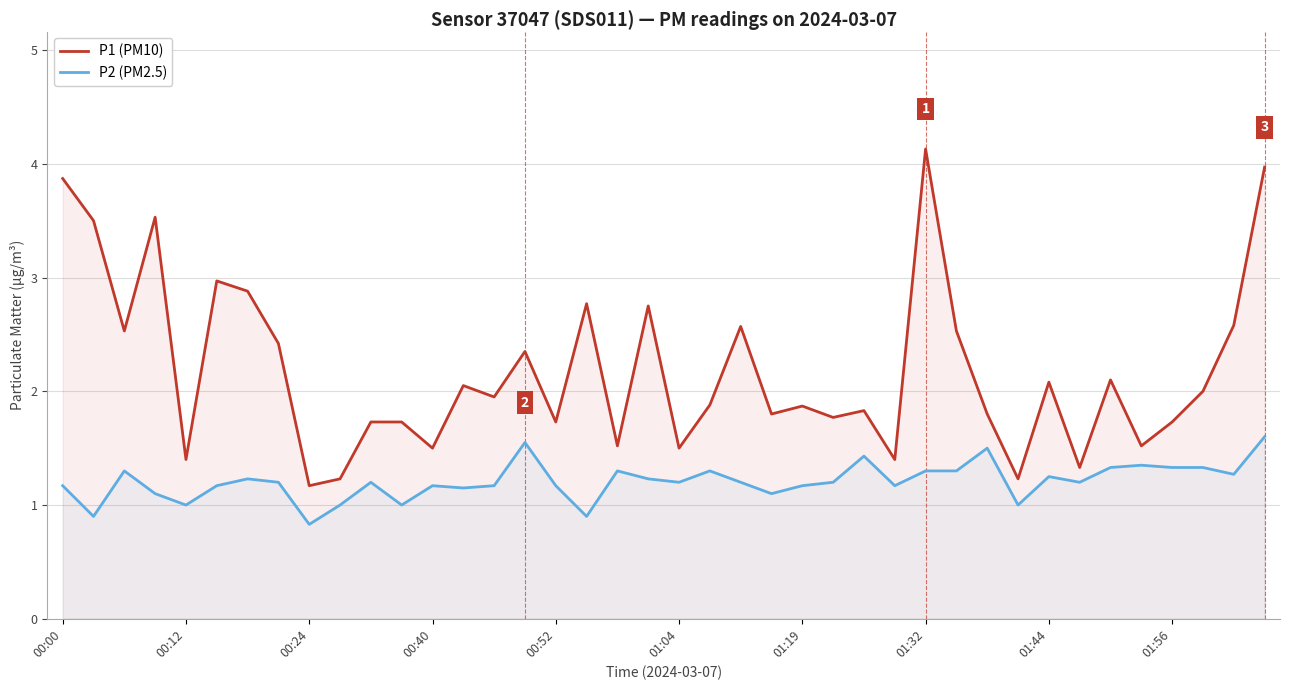

How many lines are shown in the chart?

2